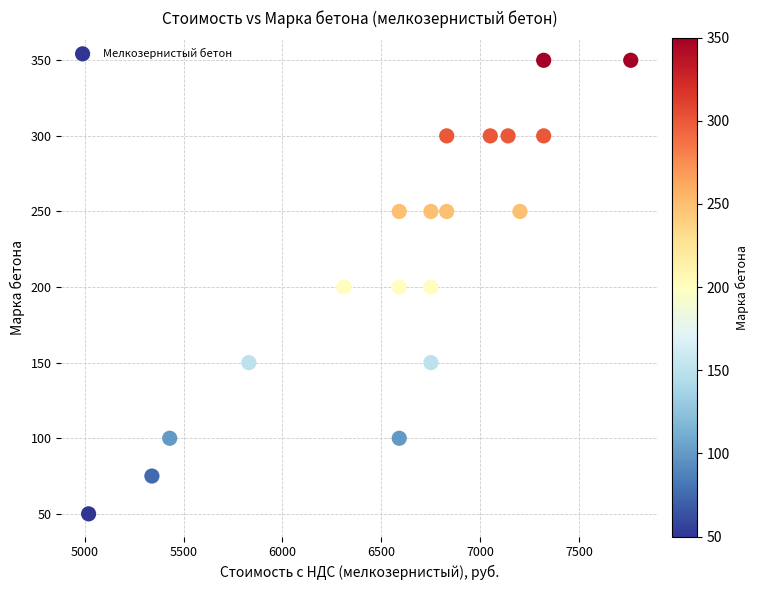

What is the range of X values (max minus min)?

2740